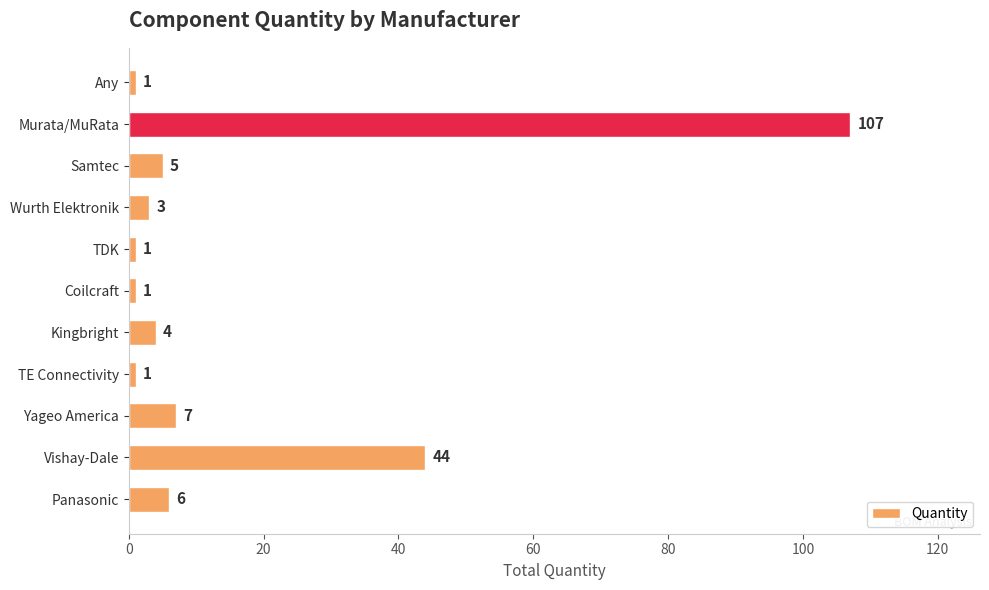

What is the approximate value at Vishay-Dale, to the nearest 50?

50